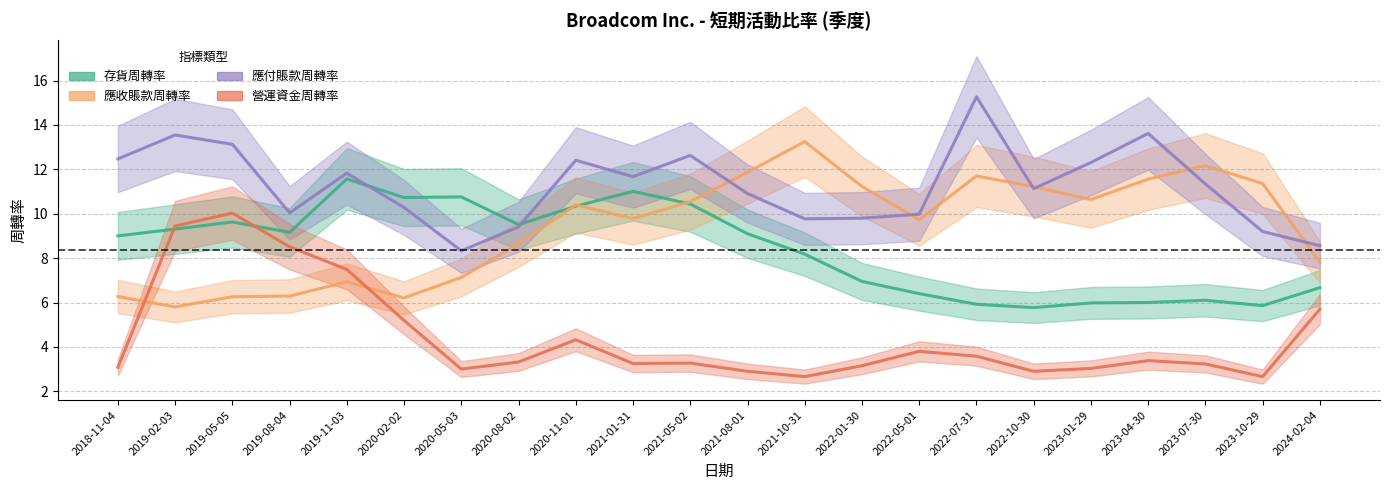

Reading right to left, list all the values displayed in this chart.

存貨周轉率: 2024-02-04=6.7	2023-10-29=5.9	2023-07-30=6.1	2023-04-30=6.0	2023-01-29=6.0	2022-10-30=5.8	2022-07-31=5.9	2022-05-01=6.4	2022-01-30=7.0	2021-10-31=8.2	2021-08-01=9.1	2021-05-02=10.4	2021-01-31=11.0	2020-11-01=10.3	2020-08-02=9.5	2020-05-03=10.8	2020-02-02=10.7	2019-11-03=11.6	2019-08-04=9.2	2019-05-05=9.6	2019-02-03=9.3	2018-11-04=9.0
應收賬款周轉率: 2024-02-04=7.8	2023-10-29=11.4	2023-07-30=12.2	2023-04-30=11.6	2023-01-29=10.6	2022-10-30=11.2	2022-07-31=11.7	2022-05-01=9.7	2022-01-30=11.2	2021-10-31=13.2	2021-08-01=11.9	2021-05-02=10.5	2021-01-31=9.8	2020-11-01=10.4	2020-08-02=8.6	2020-05-03=7.1	2020-02-02=6.2	2019-11-03=6.9	2019-08-04=6.3	2019-05-05=6.3	2019-02-03=5.8	2018-11-04=6.3
應付賬款周轉率: 2024-02-04=8.6	2023-10-29=9.2	2023-07-30=11.3	2023-04-30=13.6	2023-01-29=12.3	2022-10-30=11.1	2022-07-31=15.3	2022-05-01=10.0	2022-01-30=9.8	2021-10-31=9.8	2021-08-01=10.9	2021-05-02=12.6	2021-01-31=11.7	2020-11-01=12.4	2020-08-02=9.4	2020-05-03=8.3	2020-02-02=10.3	2019-11-03=11.8	2019-08-04=10.0	2019-05-05=13.1	2019-02-03=13.6	2018-11-04=12.5
營運資金周轉率: 2024-02-04=5.7	2023-10-29=2.7	2023-07-30=3.2	2023-04-30=3.4	2023-01-29=3.0	2022-10-30=2.9	2022-07-31=3.6	2022-05-01=3.8	2022-01-30=3.1	2021-10-31=2.7	2021-08-01=2.9	2021-05-02=3.3	2021-01-31=3.2	2020-11-01=4.3	2020-08-02=3.3	2020-05-03=3.0	2020-02-02=5.2	2019-11-03=7.5	2019-08-04=8.5	2019-05-05=10.0	2019-02-03=9.4	2018-11-04=3.1